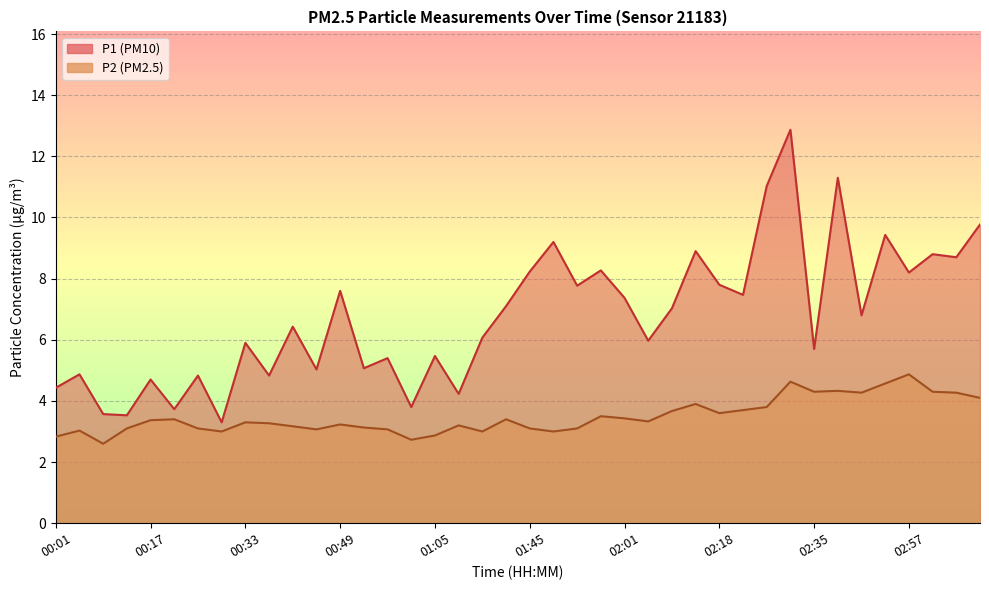

What is the sum of all P1 values?

270.5